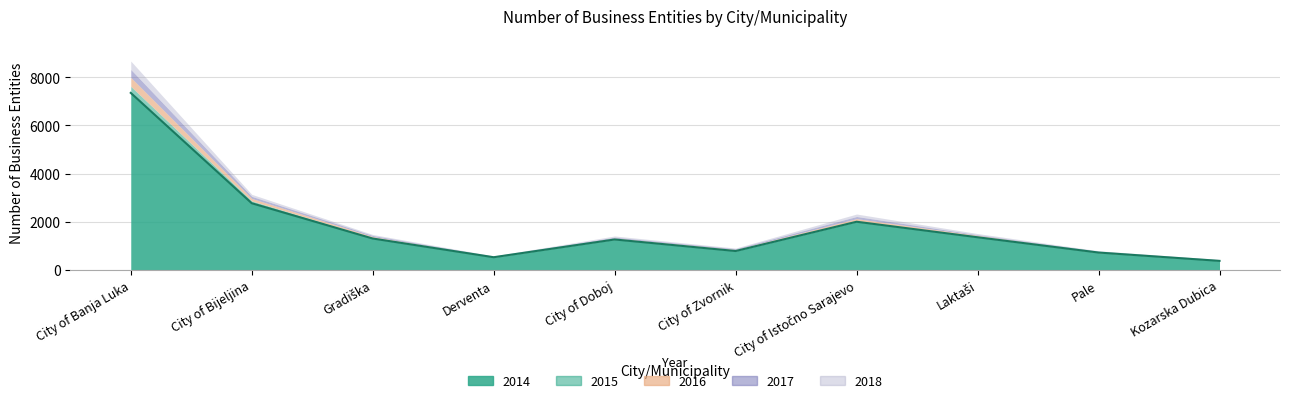

True or false: 2016 has a value of 531 at Gradiška.

False